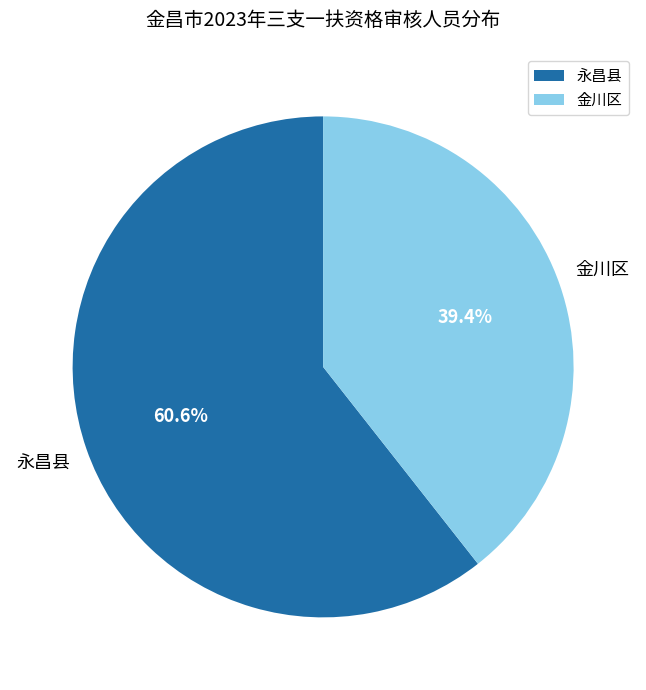

Count the number of slices in the pie.

2